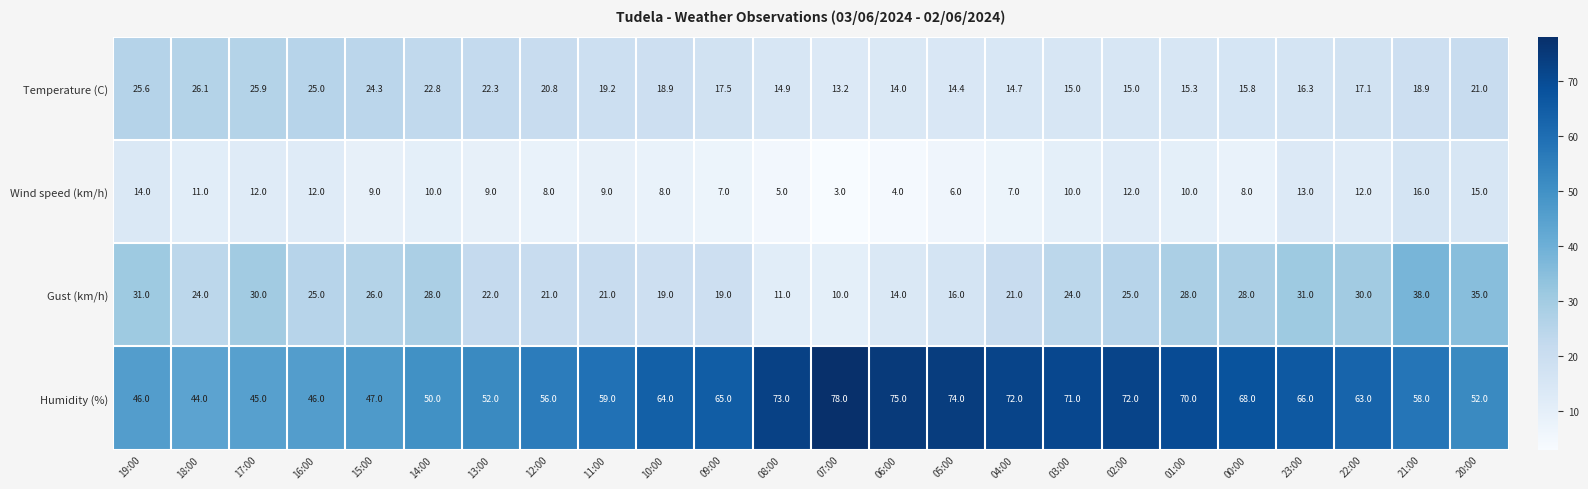

Which category has the lowest value in the Humidity (%) series?

18:00